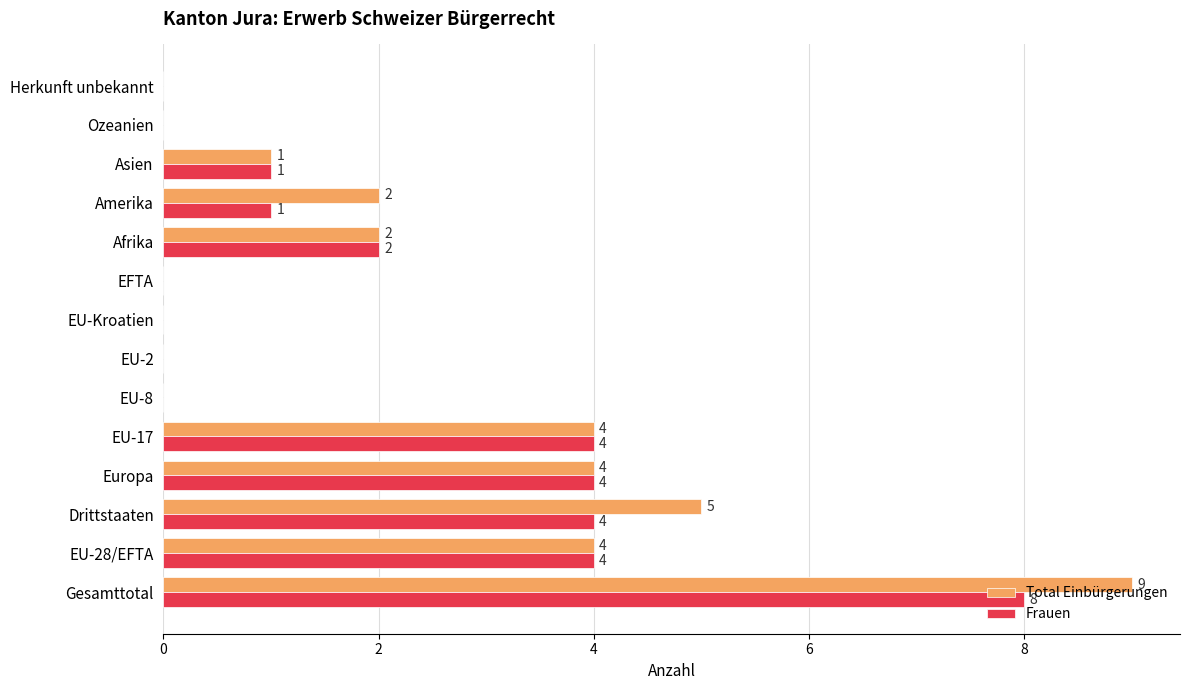

Is it true that Total Einbürgerungen equals 9 at Gesamttotal?

True